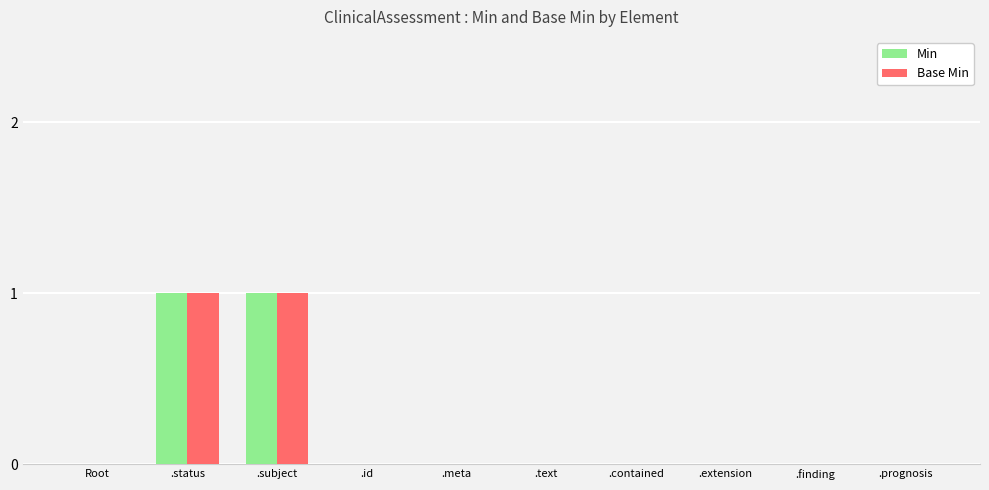

Is it true that Base Min equals 1 at .id?

False